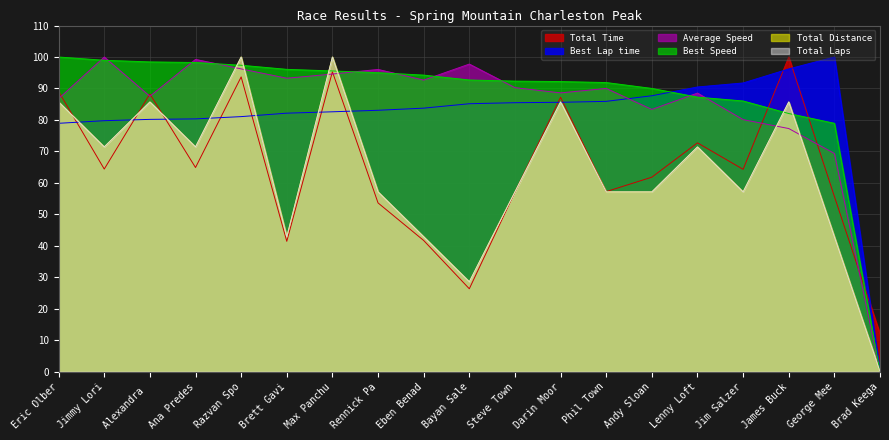

True or false: Total Time has more than 0 interior local peaks.

True